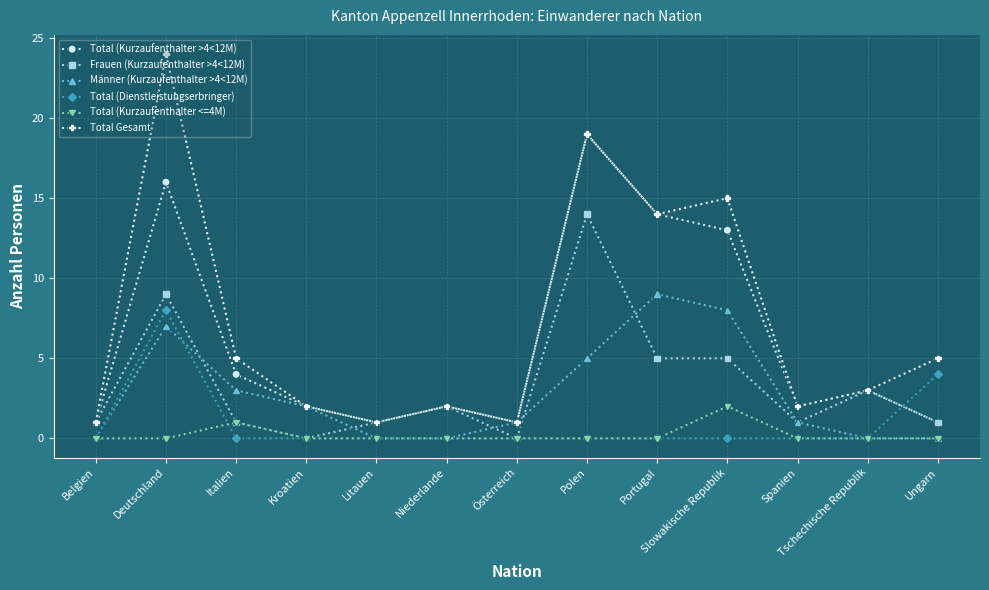

True or false: Männer (Kurzaufenthalter >4<12M) has more than 0 interior local peaks.

True